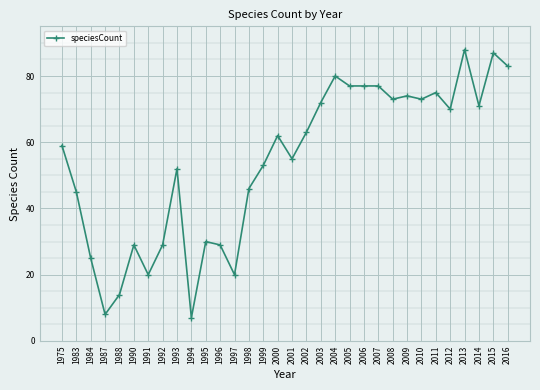

What is the maximum value shown in the chart?

88